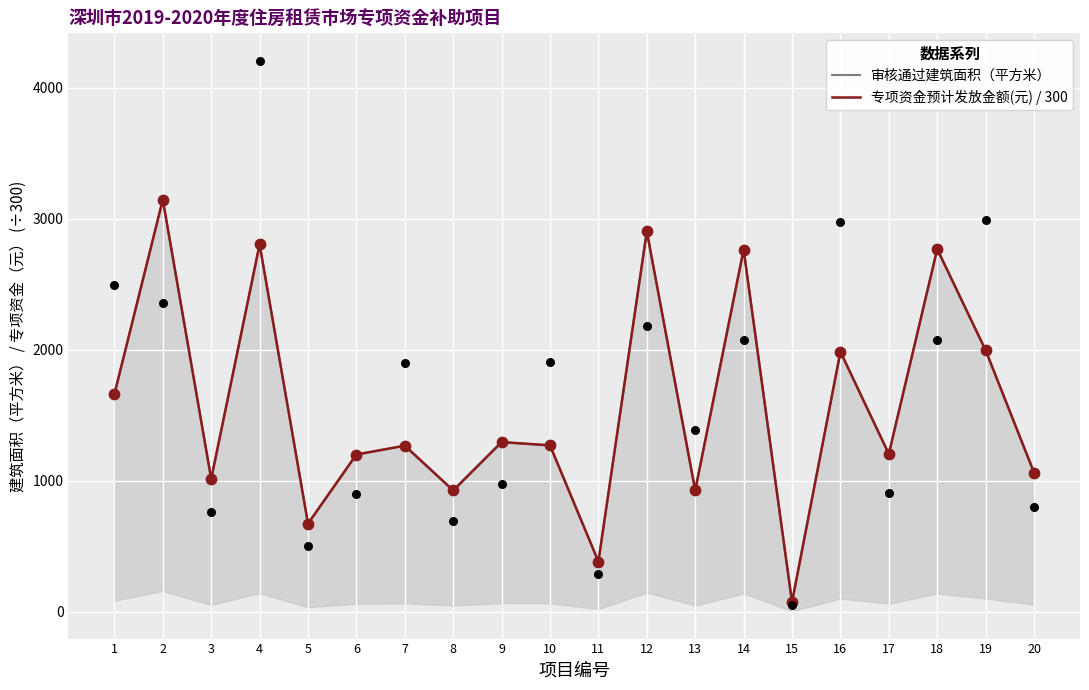

Which series contains the lowest Y value?

审核通过建筑面积（平方米）